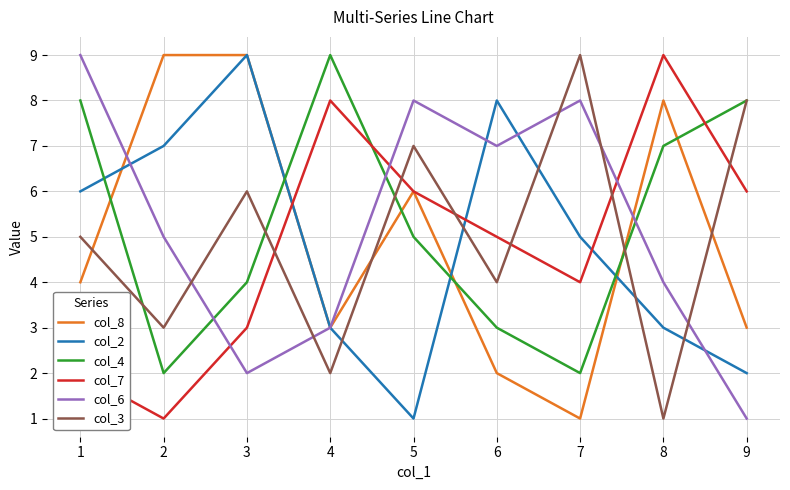

Reading right to left, transcribe all the data shown in this chart.

col_8: 9=3	8=8	7=1	6=2	5=6	4=3	3=9	2=9	1=4
col_2: 9=2	8=3	7=5	6=8	5=1	4=3	3=9	2=7	1=6
col_4: 9=8	8=7	7=2	6=3	5=5	4=9	3=4	2=2	1=8
col_7: 9=6	8=9	7=4	6=5	5=6	4=8	3=3	2=1	1=2
col_6: 9=1	8=4	7=8	6=7	5=8	4=3	3=2	2=5	1=9
col_3: 9=8	8=1	7=9	6=4	5=7	4=2	3=6	2=3	1=5